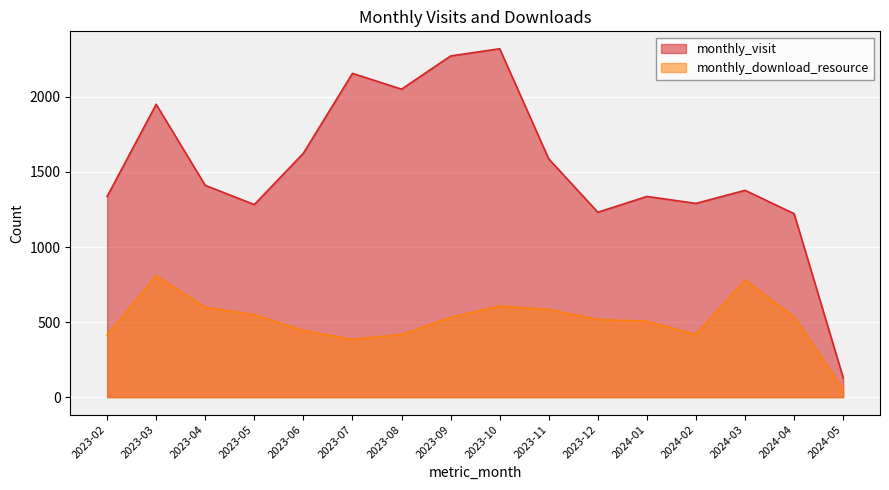

At 2023-02, list the series in order from smallest to largest.

monthly_download_resource, monthly_visit